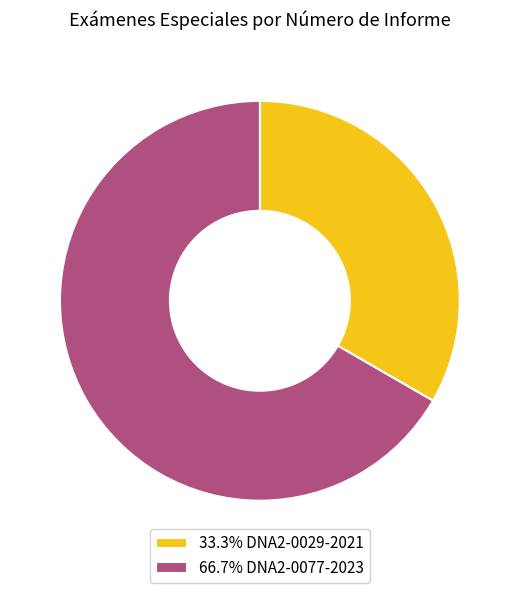

Approximately how many times larger is the value at 33.3% DNA2-0029-2021 compared to 66.7% DNA2-0077-2023?

0.5